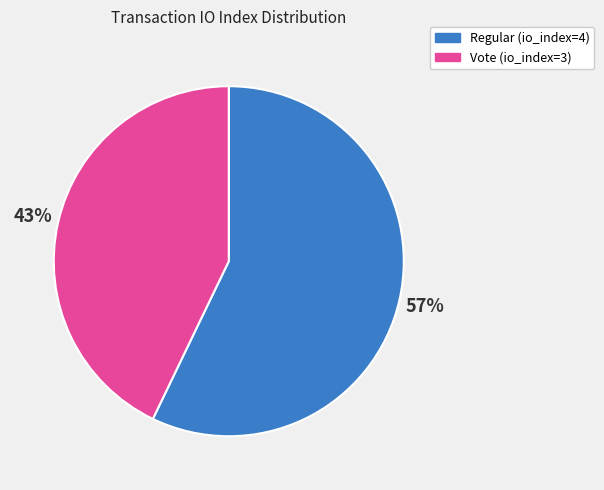

Is it true that Vote (io_index=3) is 43% of the pie?

True